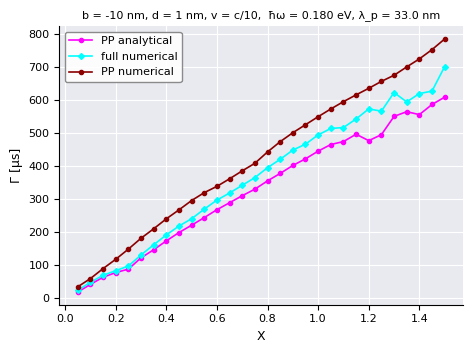

Rank the series by their maximum value, from lowest to highest.

PP analytical, full numerical, PP numerical